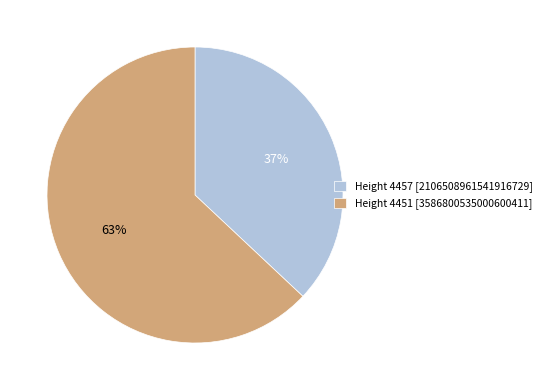

What percentage is the Height 4451 [3586800535000600411] slice, to the nearest percent?

63%